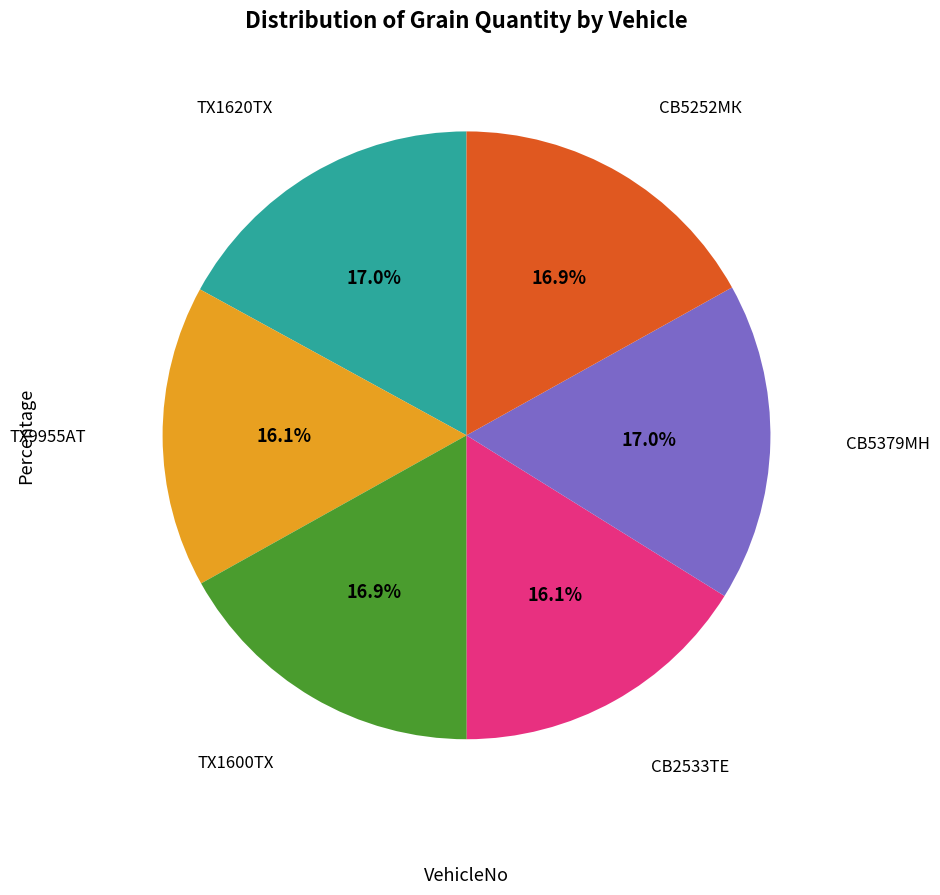

Is there any slice that represents more than half of the pie?

No